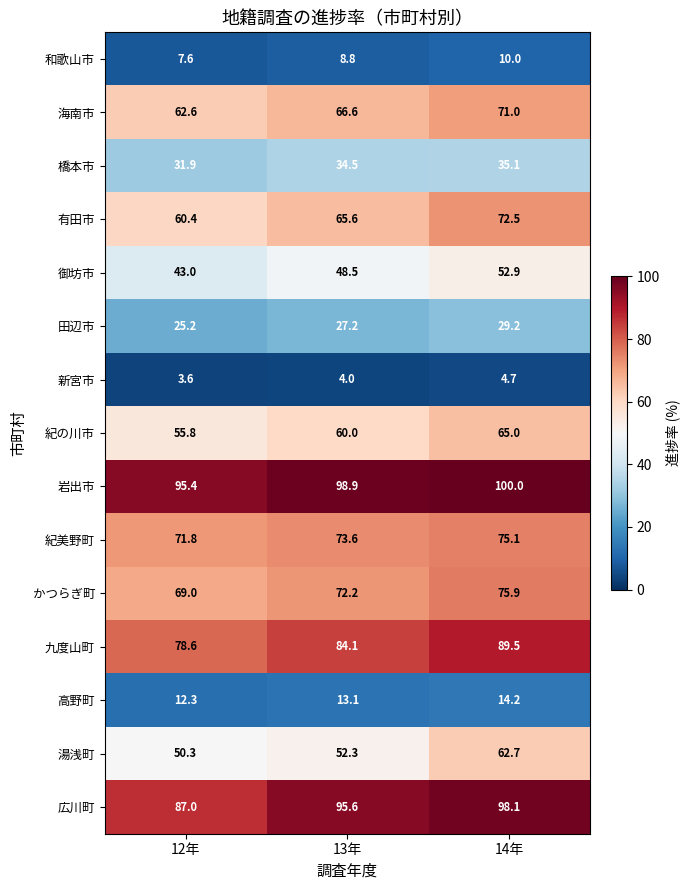

True or false: 岩出市 has a value of 65.0 at 13年.

False